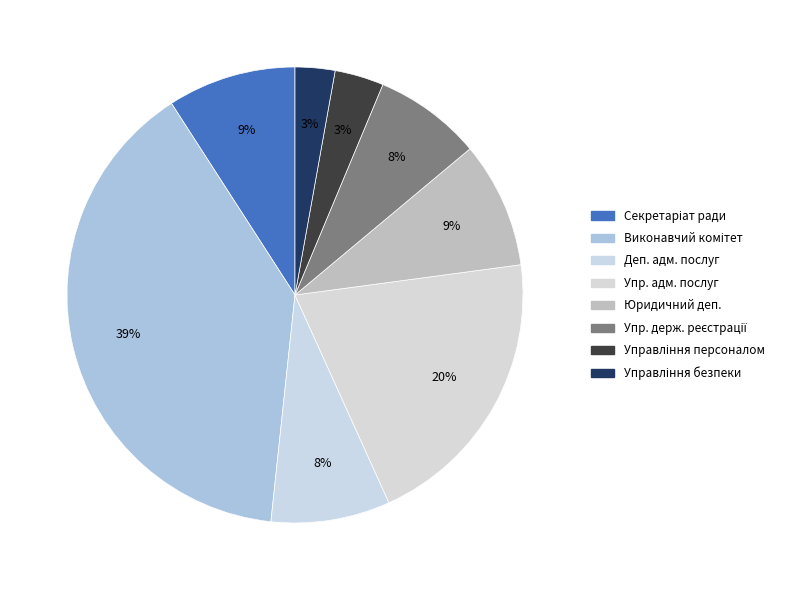

Is there a majority slice in this chart?

No